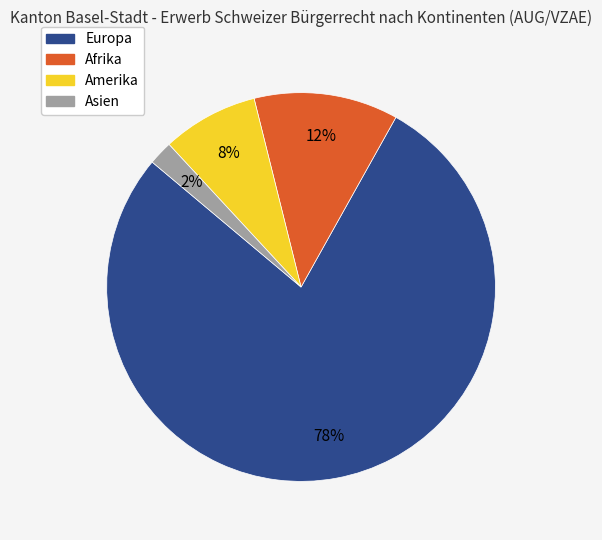

Approximately how many times larger is the value at Afrika compared to Amerika?

1.5